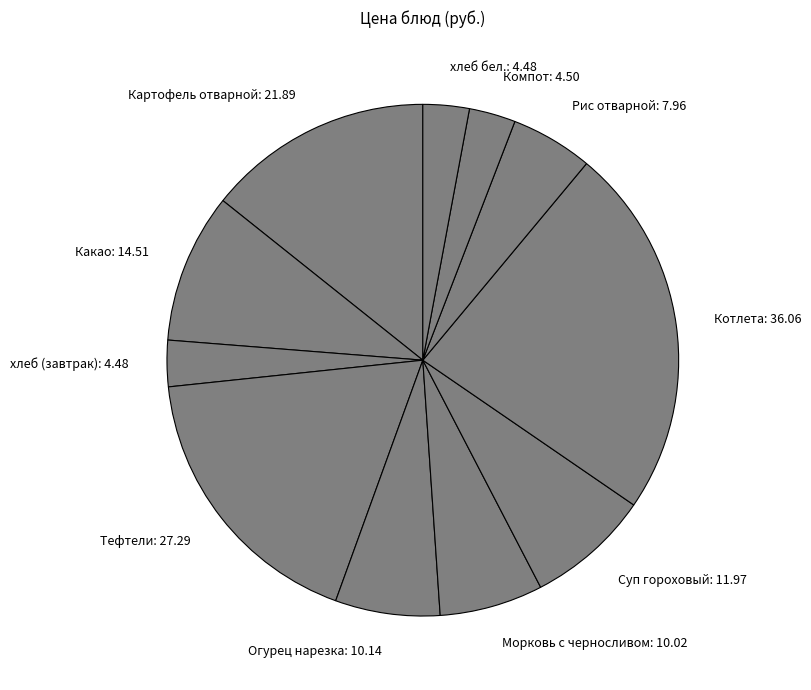

Which slice is the largest?

Котлета